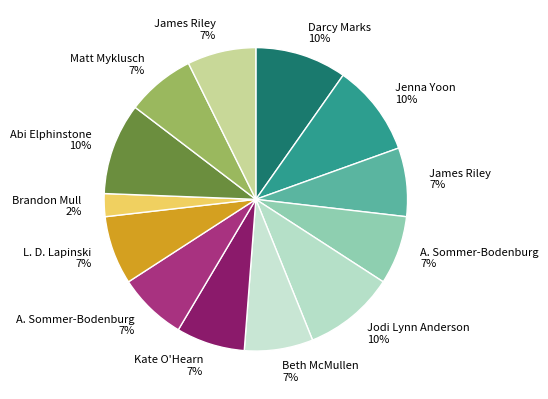

How many segments does this pie chart have?

13